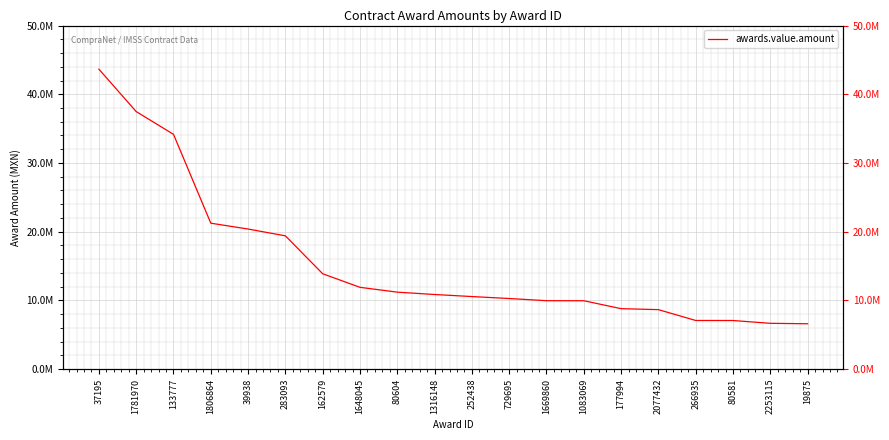

At which label does the data first exceed 10856592?

37195